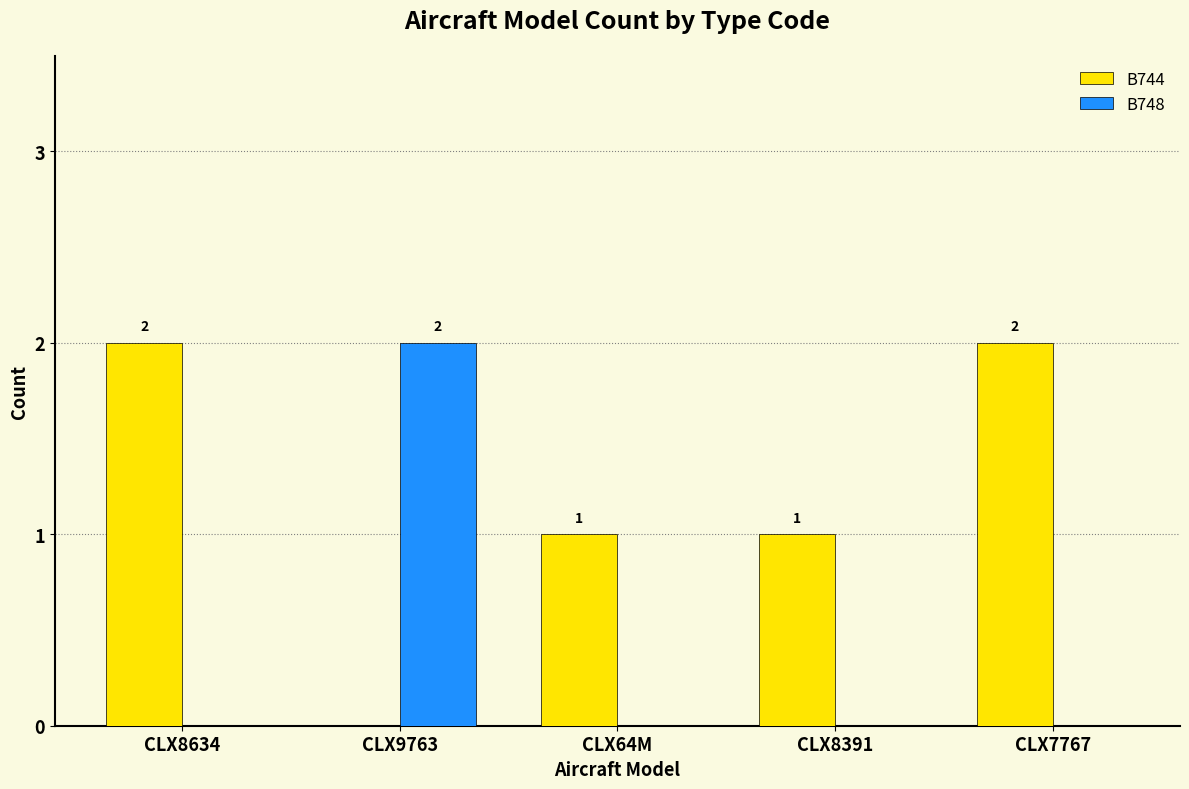

True or false: B744 has a value of 2 at CLX8634.

True